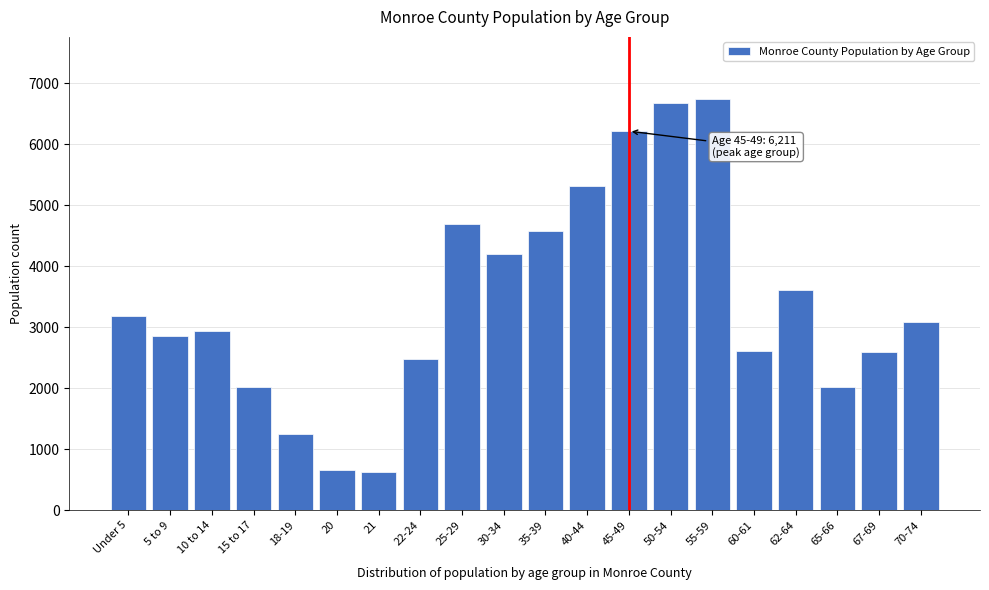

Is it true that the value at 40-44 is 5309?

True